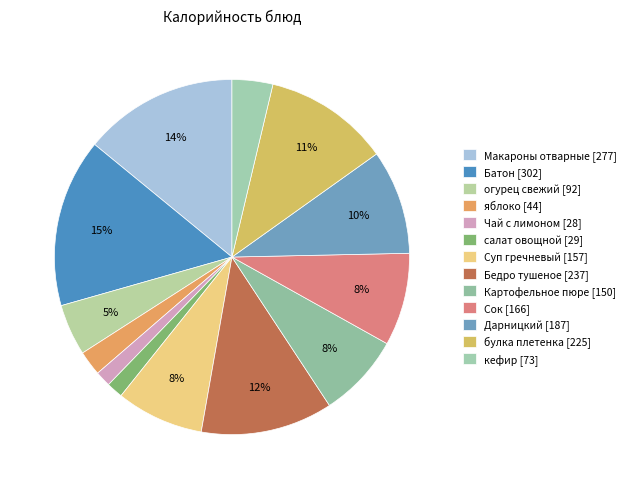

What percentage is the огурец свежий slice, to the nearest percent?

5%